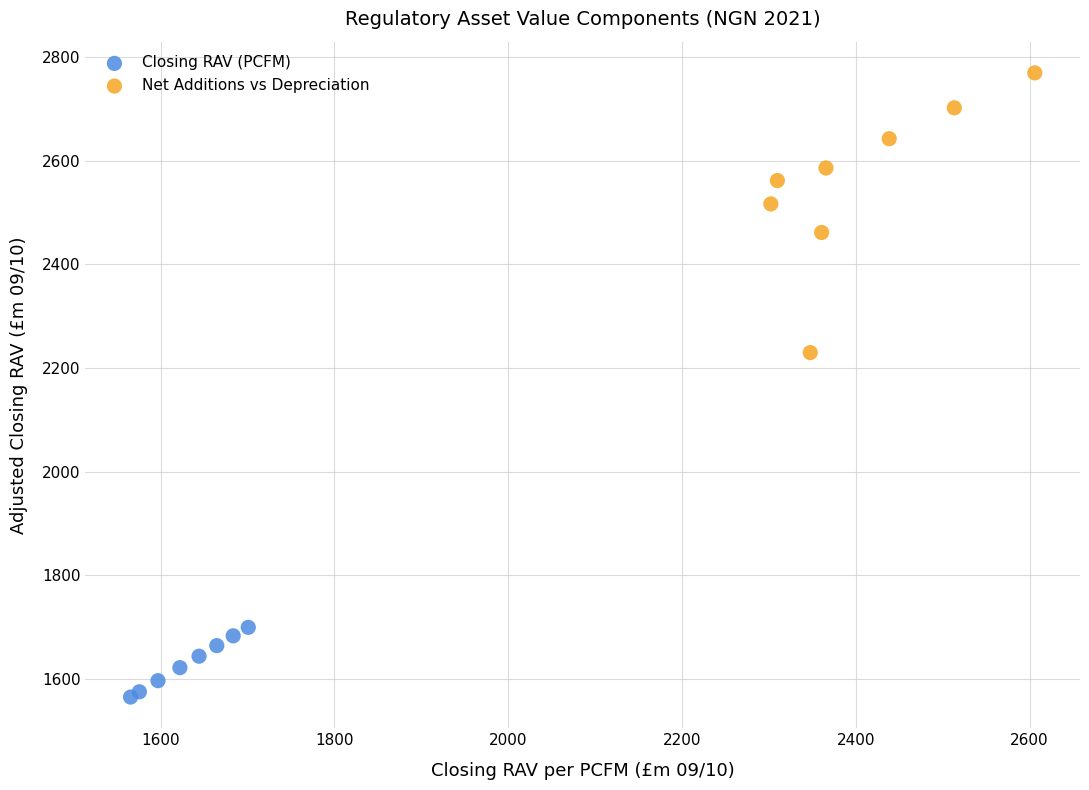

Which series has the widest spread of Y values?

Net Additions vs Depreciation